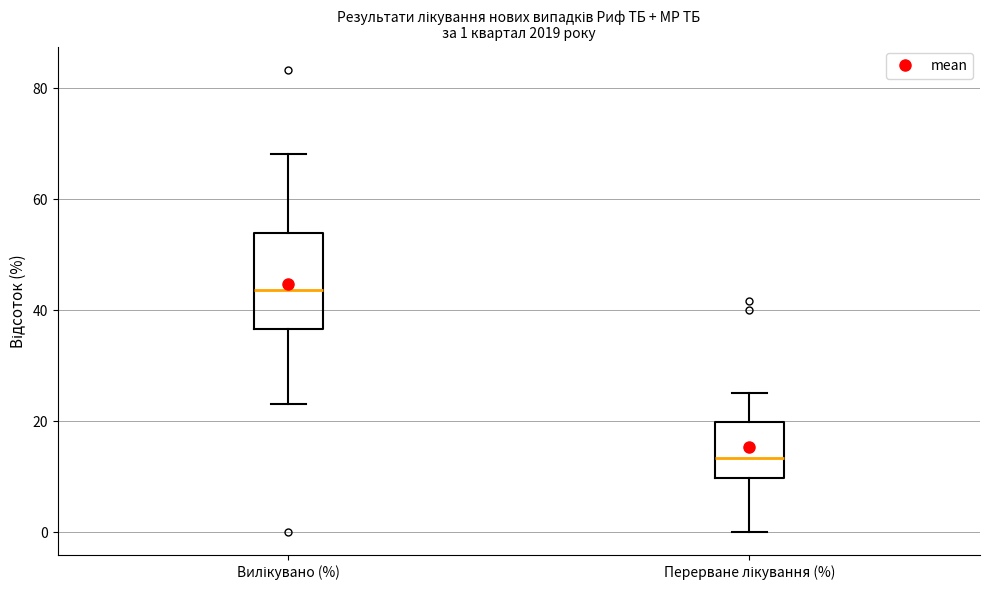

Which box is the tallest, from its lower edge to its upper edge?

Вилікувано (%)